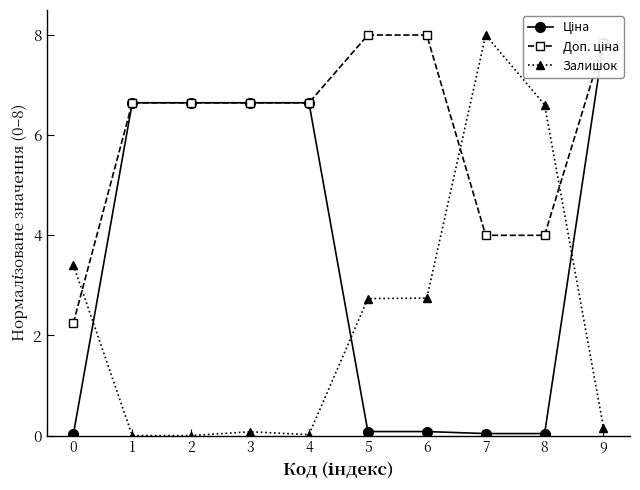

At which label is Ціна closest to 3?

5